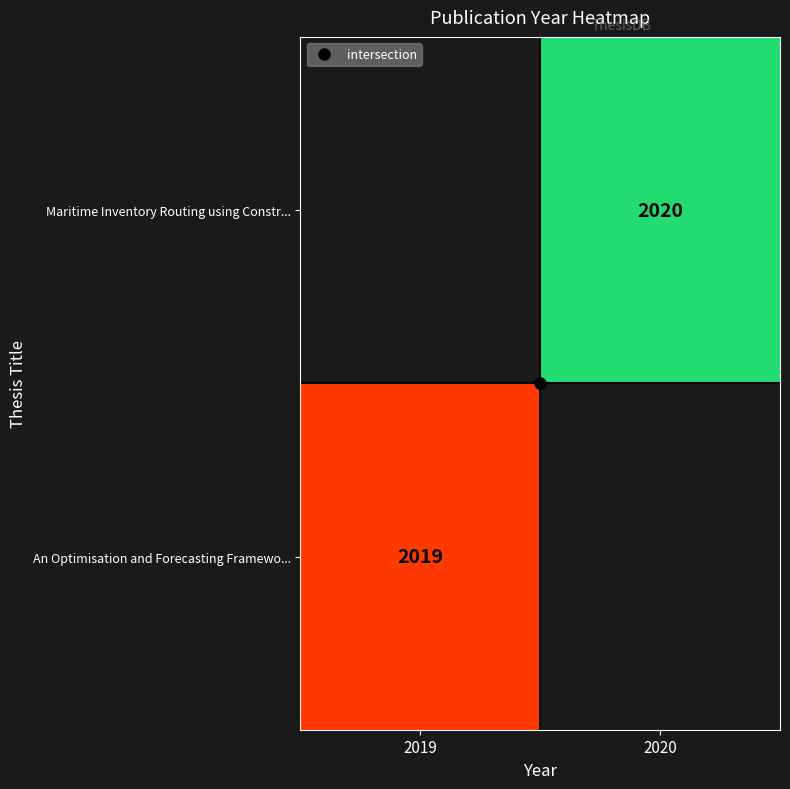

Rank the series at 2019 from highest to lowest value.

Maritime Inventory Routing using Constr..., An Optimisation and Forecasting Framewo...